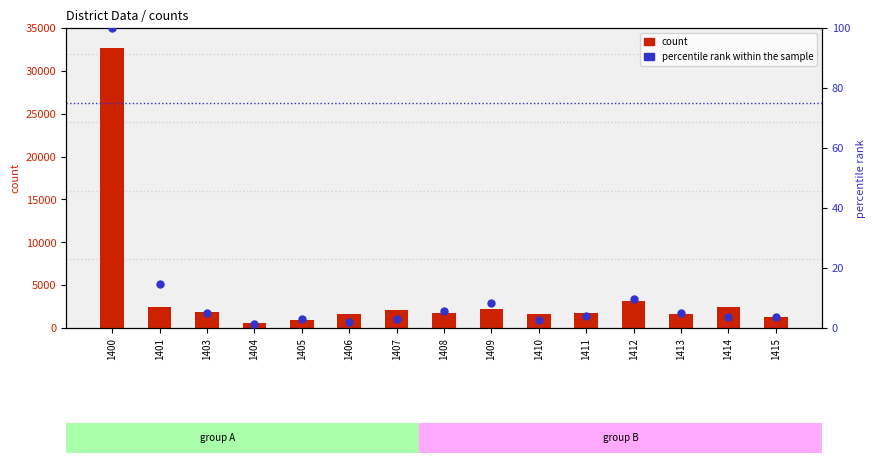

Is the value of count at 1406 greater than the value of percentile rank within the sample at 1413?

Yes